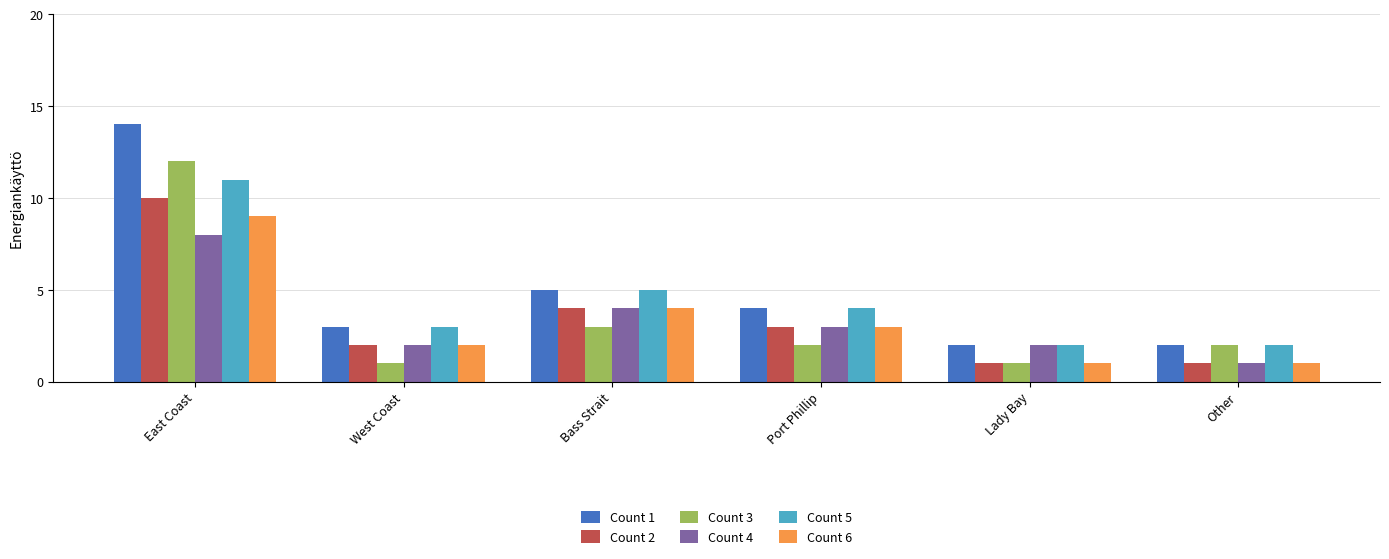

How many series are shown in this chart?

6